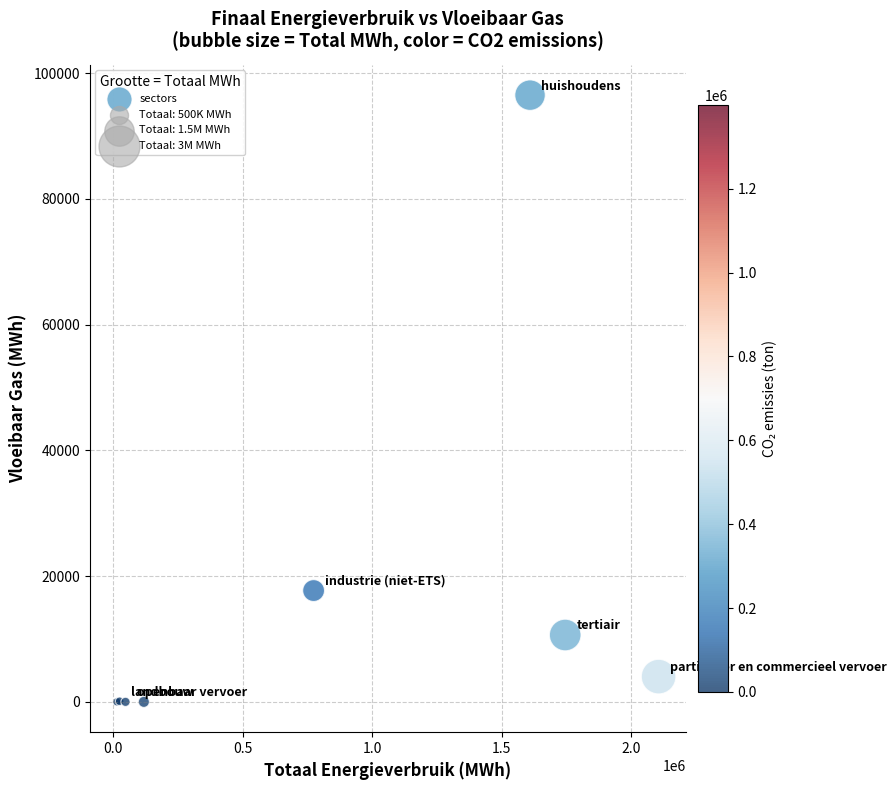

What Y value in the scatter plot is closest to 48251?

17704.8